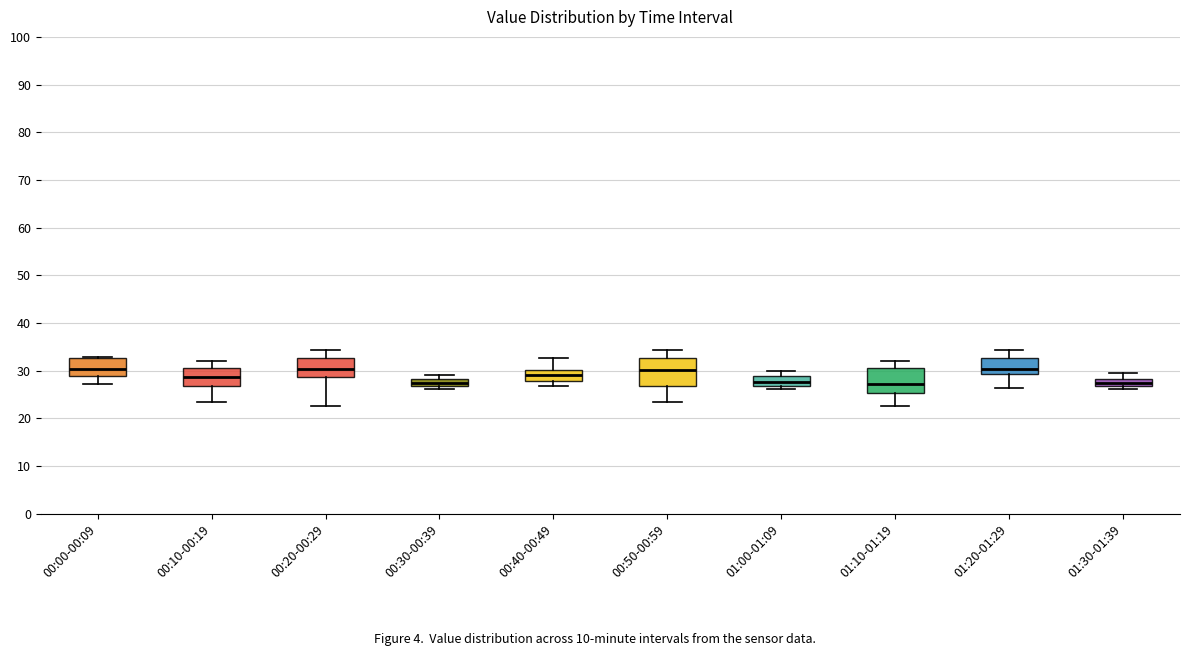

Where is the upper edge of the box for 00:00-00:09 on the y-axis? The values are not printed on the chart, so give them approximately, as read against the axis.

33